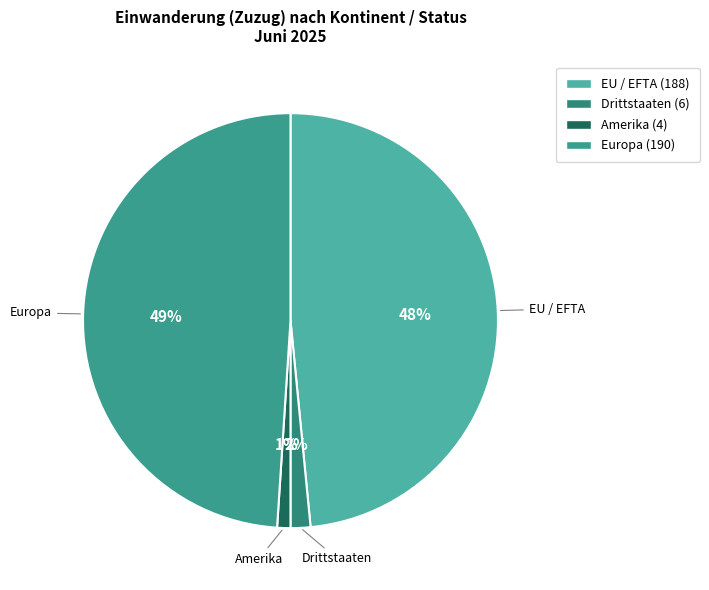

How many segments does this pie chart have?

4